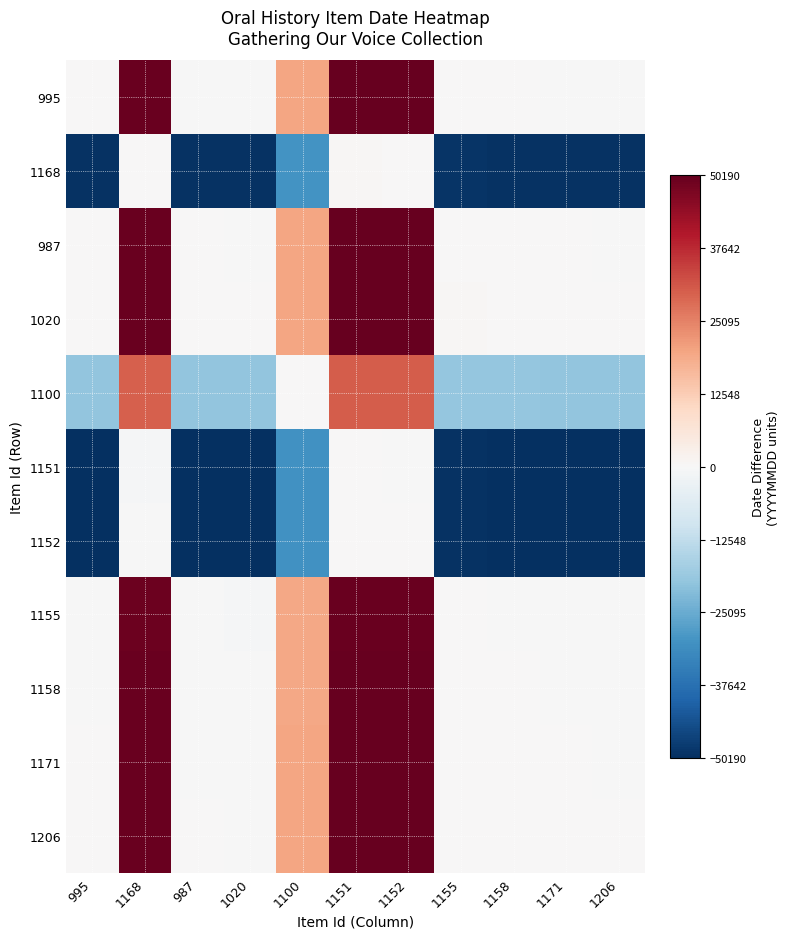

List the series in order of their peak value, highest first.

1020, 1206, 987, 1171, 995, 1158, 1155, 1100, 1168, 1152, 1151